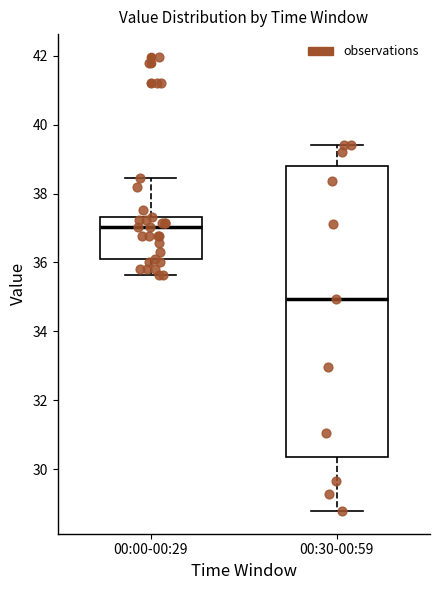

Reading left to right, transcribe this box plot: for each box, give where its median line is, the range the box spans, and where its two whiskers end, as read against the y-axis. The values are not printed on the chart, so give them approximately, as read against the axis.

00:00-00:29: median 37.0, box 36.2 to 37.4, whiskers 35.6 to 38.4
00:30-00:59: median 35.0, box 30.4 to 38.8, whiskers 28.8 to 39.4